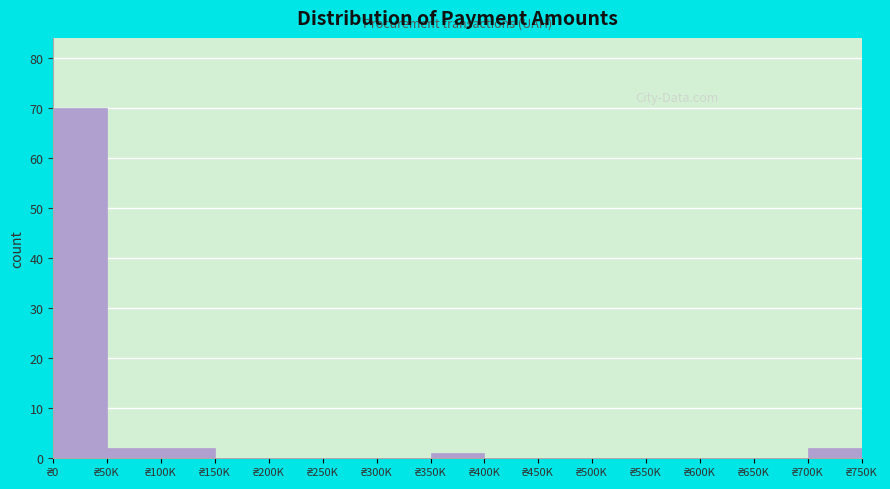

What is the sum of all values?

77